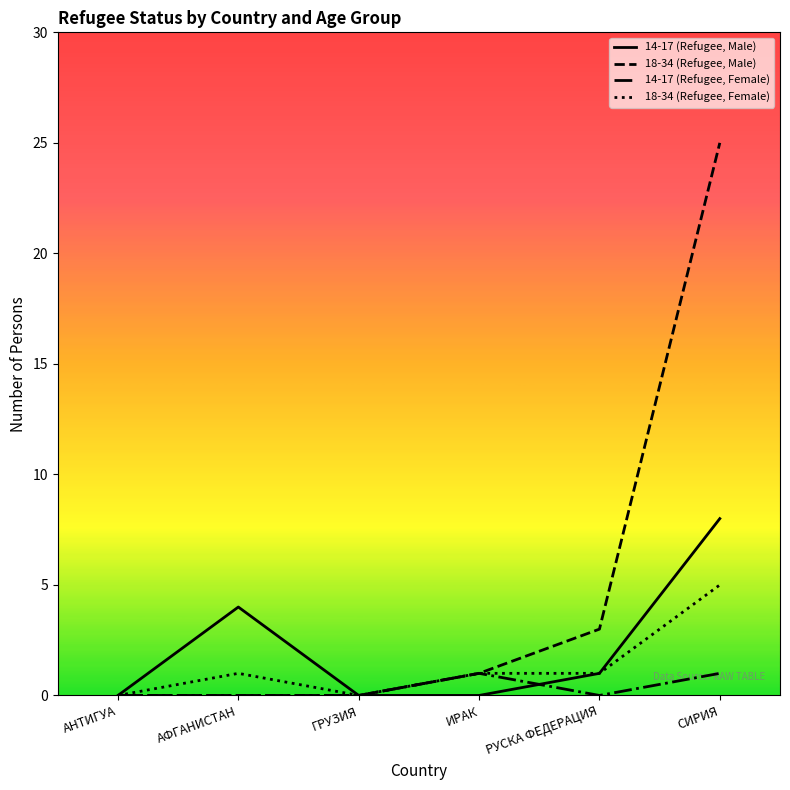

At which label is 18-34 (Refugee, Male) closest to 12?

РУСКА ФЕДЕРАЦИЯ